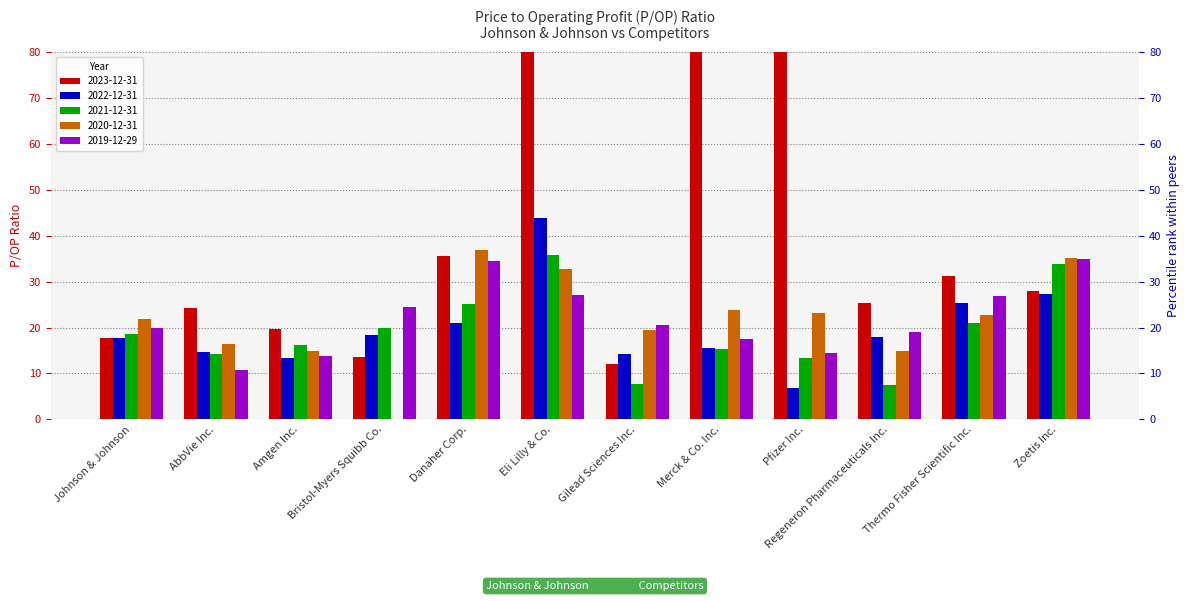

What is the difference between the second highest and second lowest values in the 2019-12-29 series?

20.6